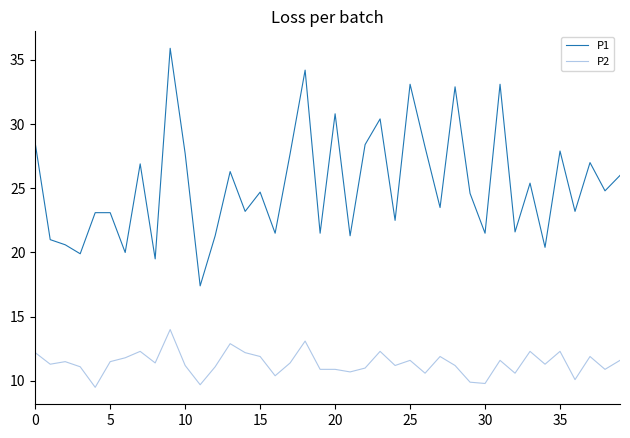

Which series has the largest total across all categories?

P1